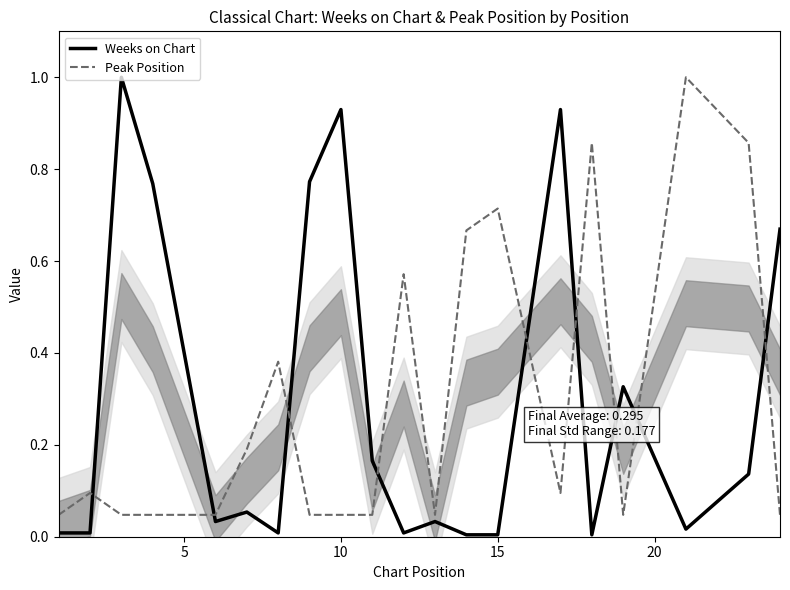

What are all the series names shown in the legend?

Weeks on Chart, Peak Position